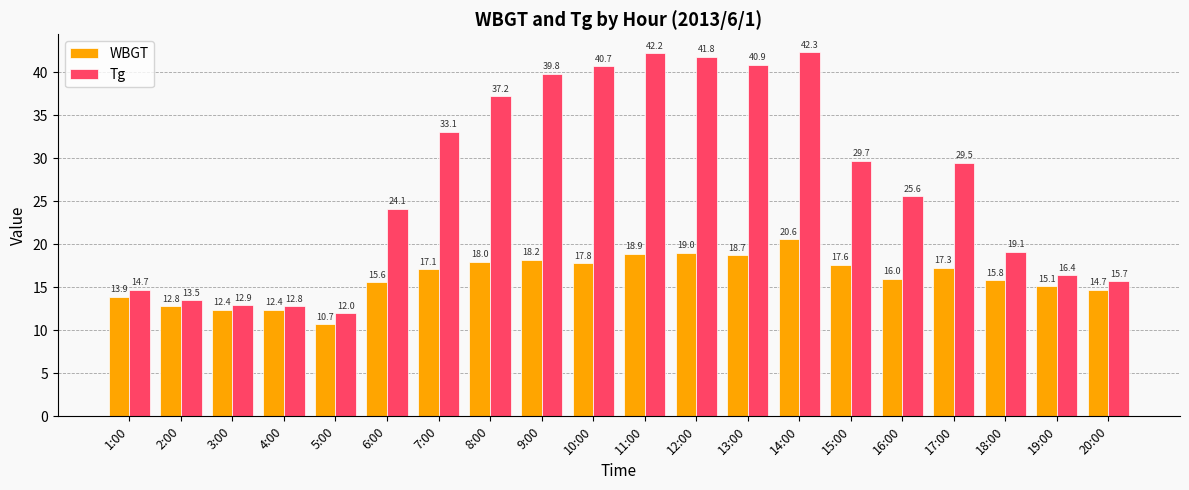

Which series changed the most between 10:00 and 11:00?

Tg